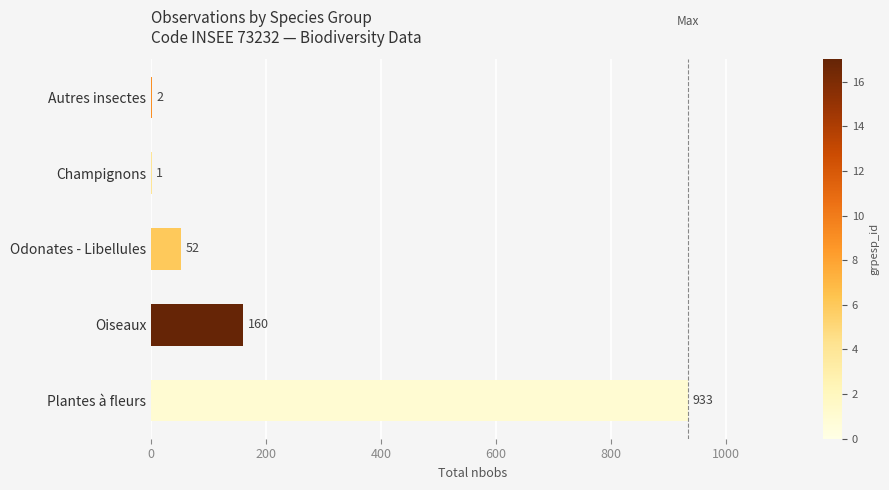

What is the change in value from Oiseaux to Odonates - Libellules?

-108